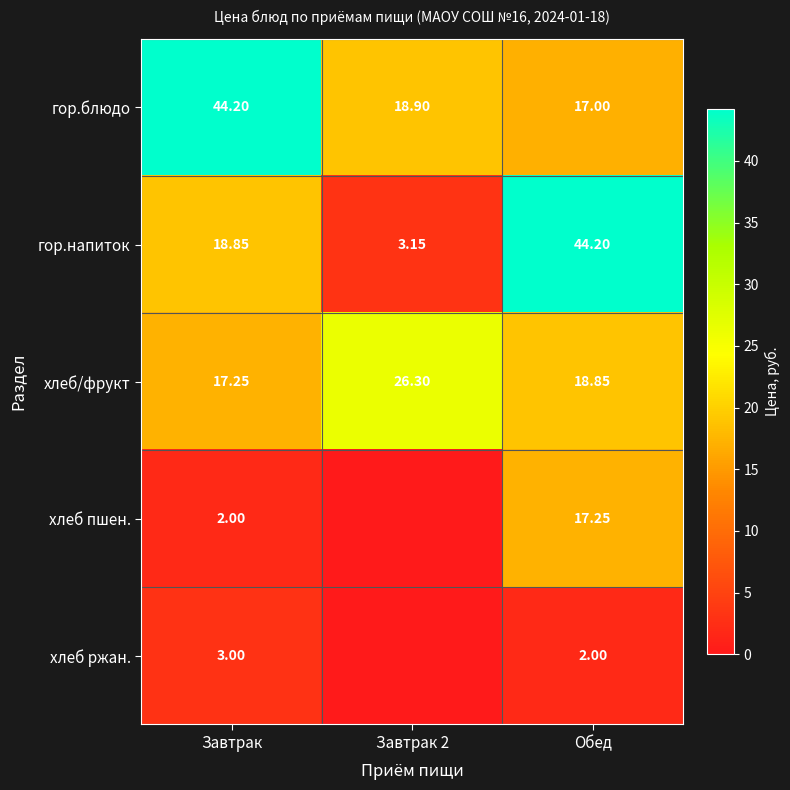

How many categories are shown in the chart?

3